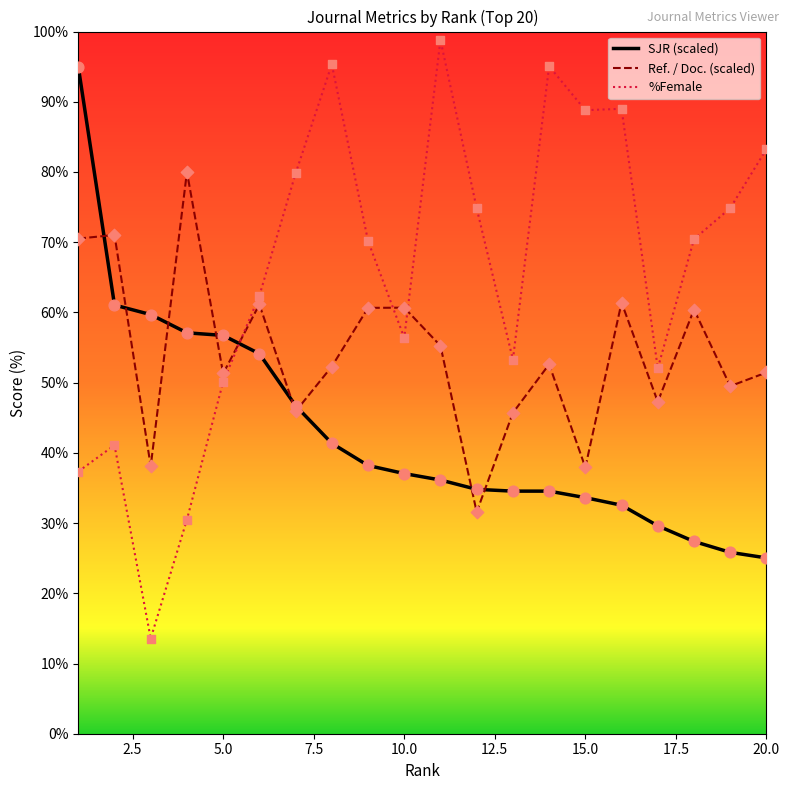

Which series has the largest range (max minus min)?

%Female